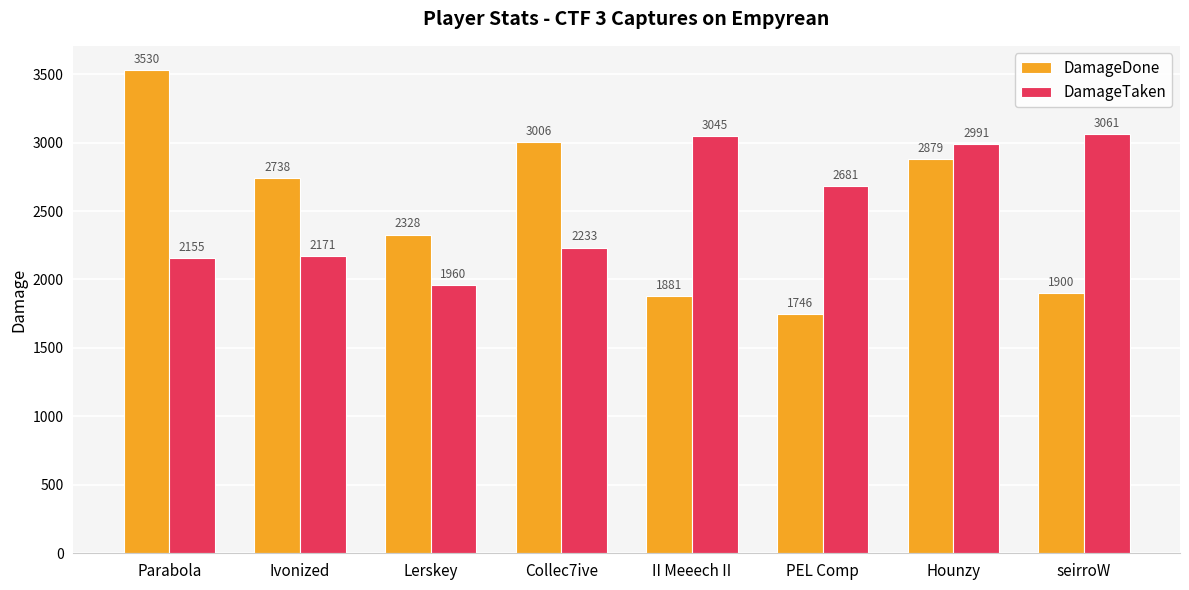

How many groups of bars are there?

8